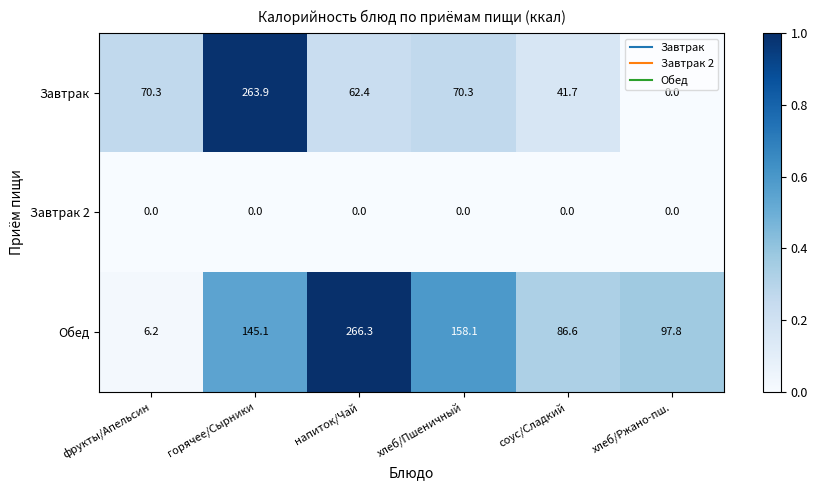

What is the sum of all Обед values?

760.1